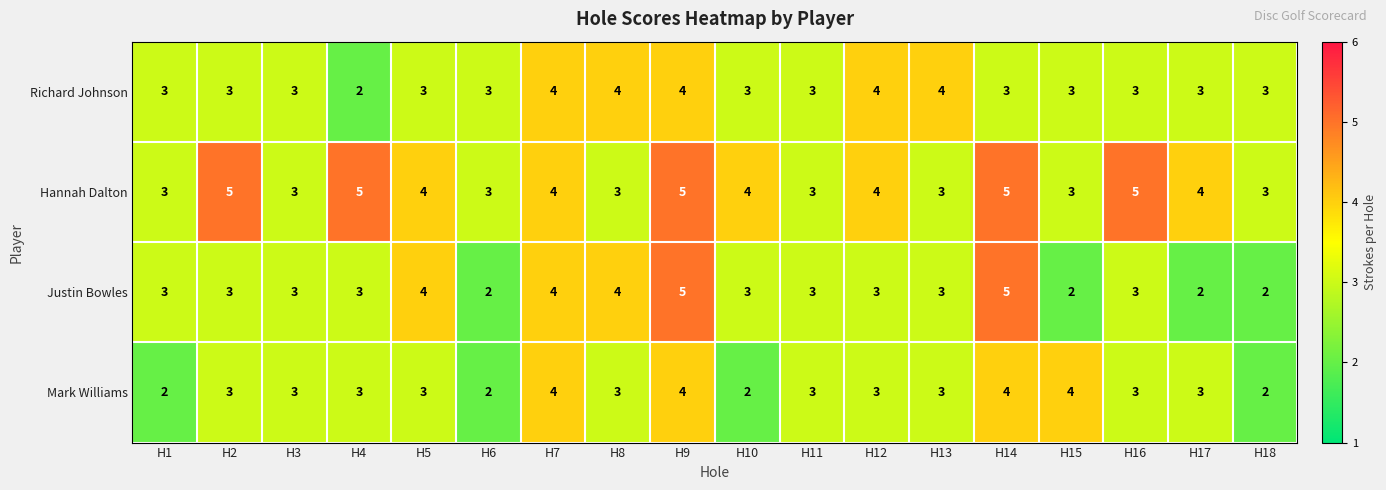

Which series has the largest total across all categories?

Hannah Dalton